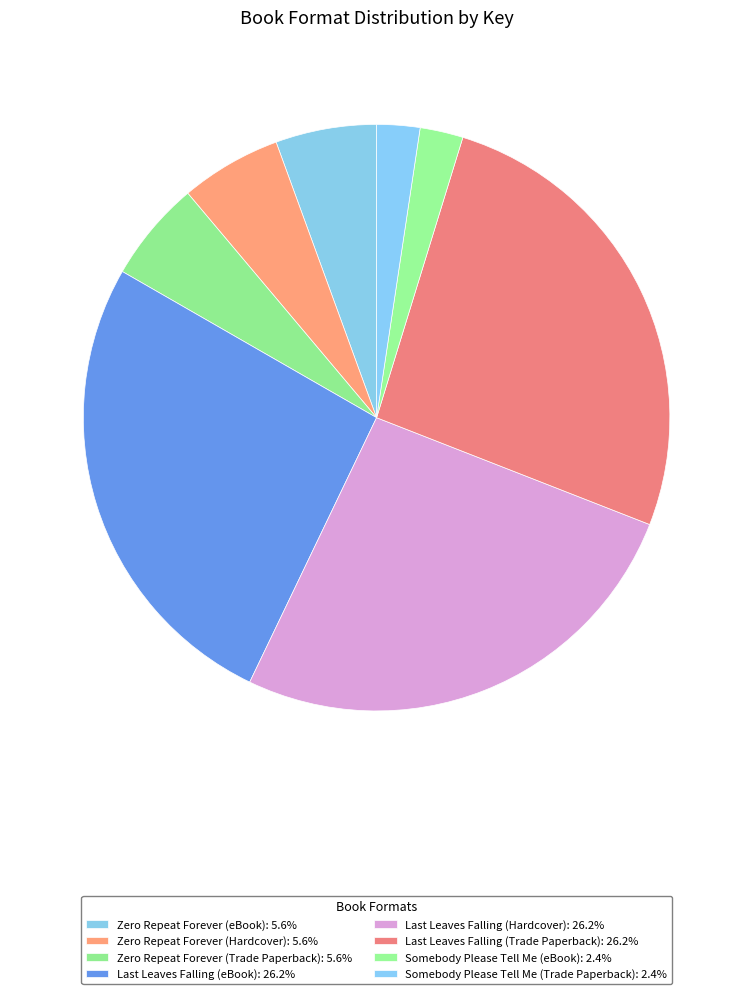

To the nearest percent, what is the average slice percentage?

12%